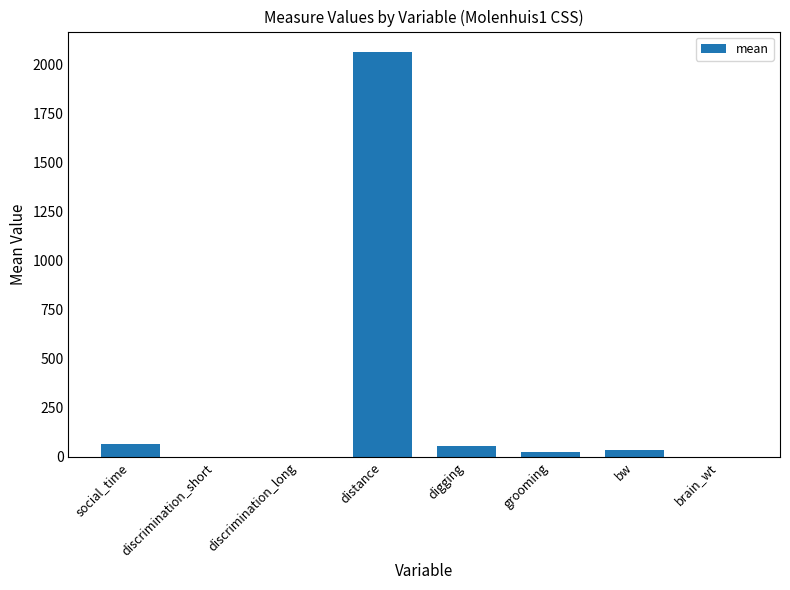

True or false: the data shows 64.6 at social_time.

True